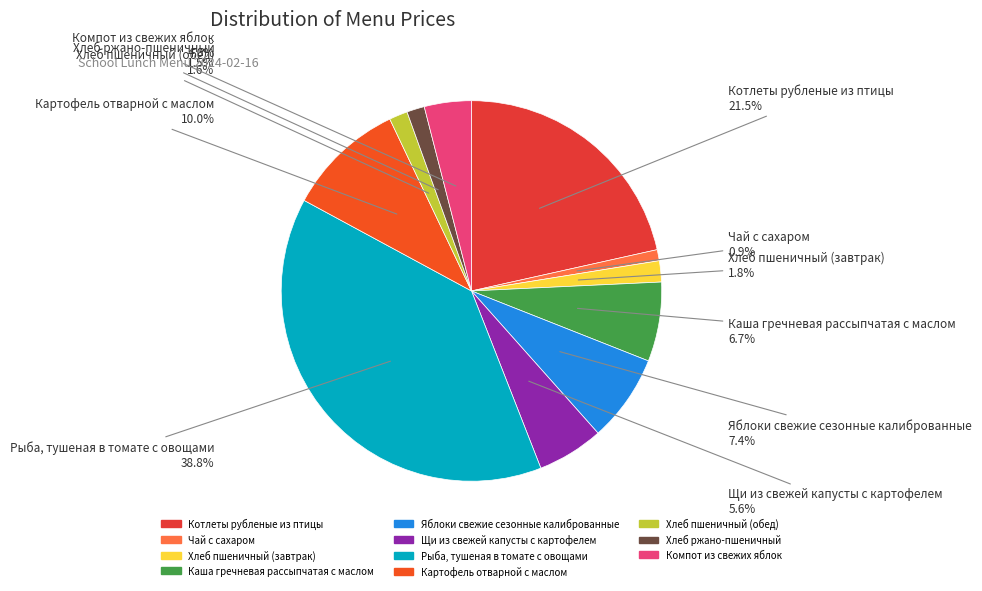

To the nearest percent, what is the average slice percentage?

9%